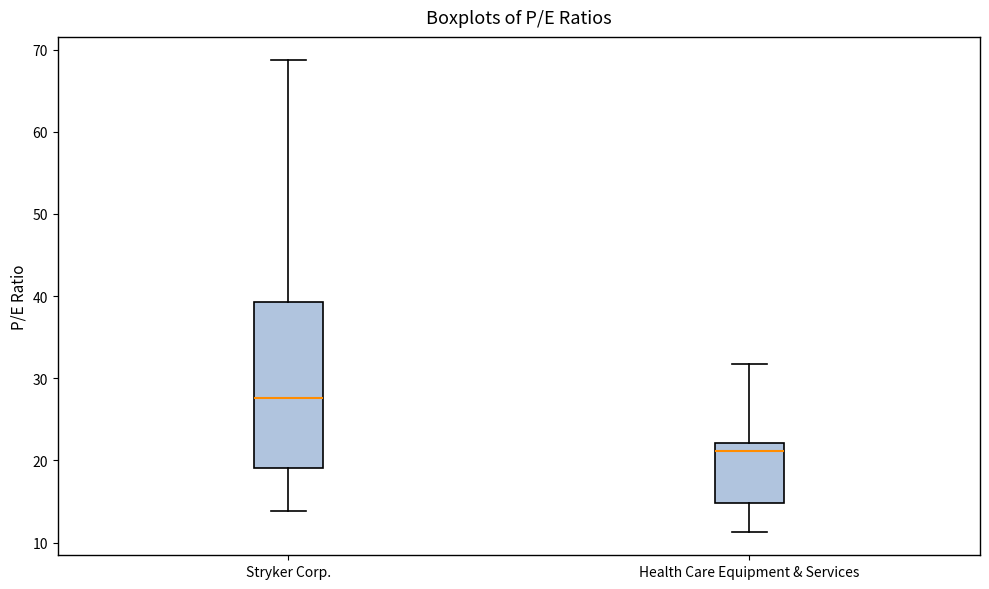

Where is the upper edge of the box for Health Care Equipment & Services on the y-axis? The values are not printed on the chart, so give them approximately, as read against the axis.

22